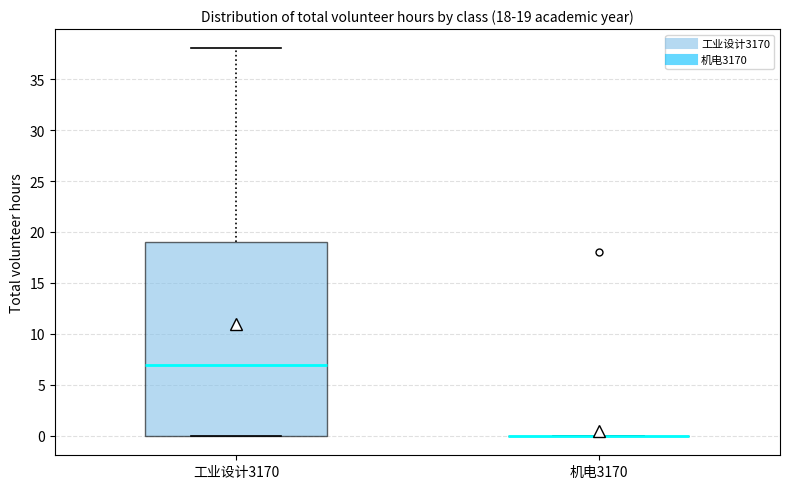

Which box is the tallest, from its lower edge to its upper edge?

工业设计3170